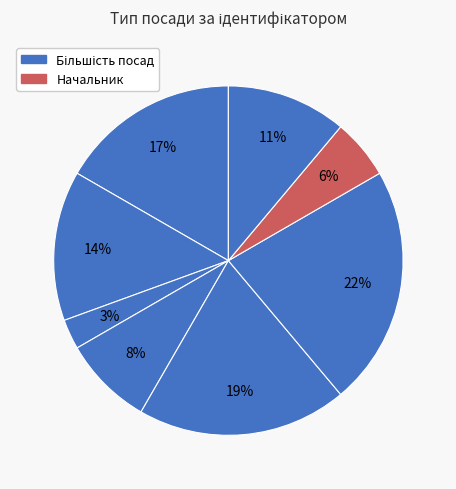

Count the number of slices in the pie.

8